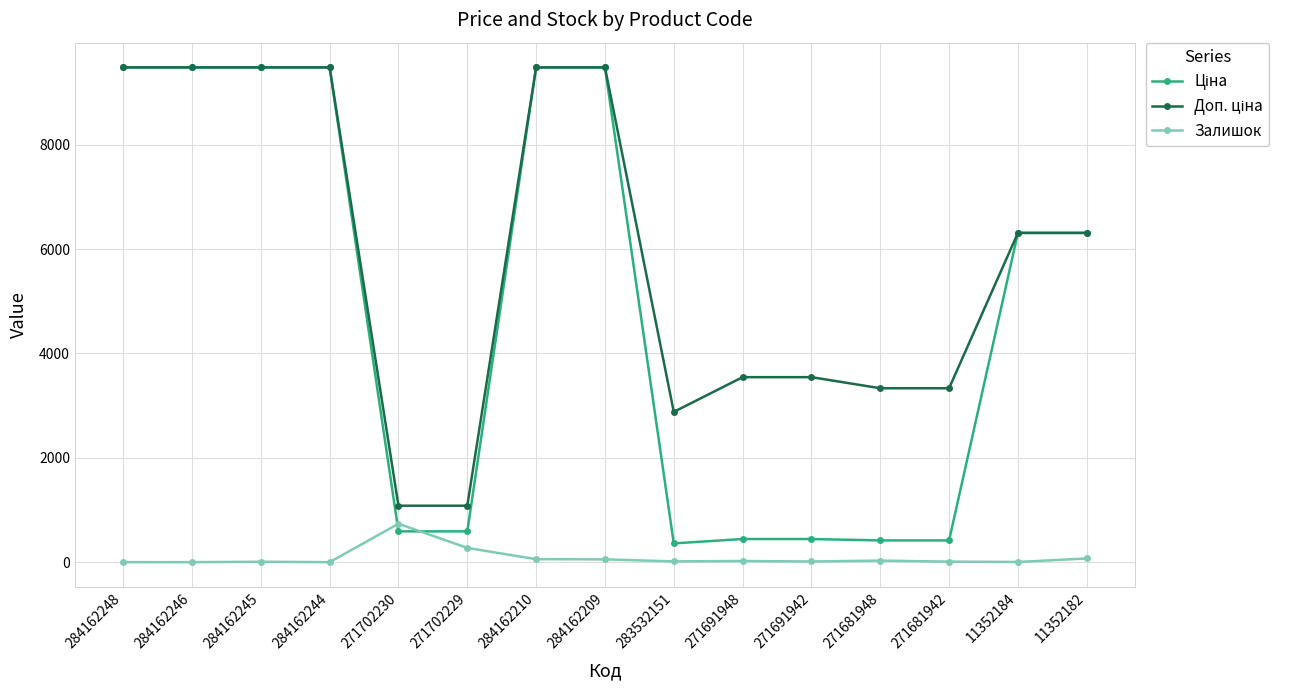

What is the maximum value shown in the chart?

9480.1